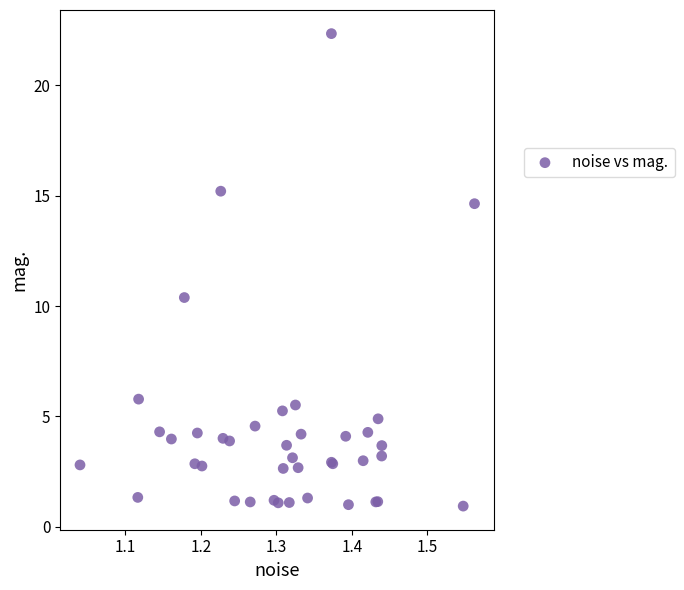

What Y value in the scatter plot is closest to 11?

10.4